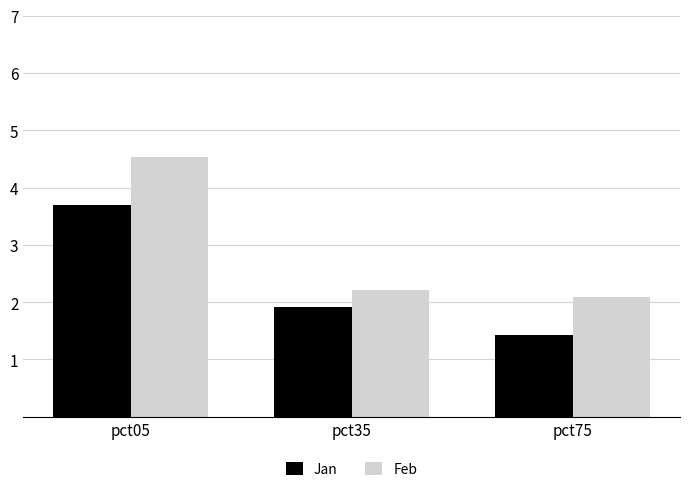

True or false: Jan has a value of 1.3 at pct35.

False